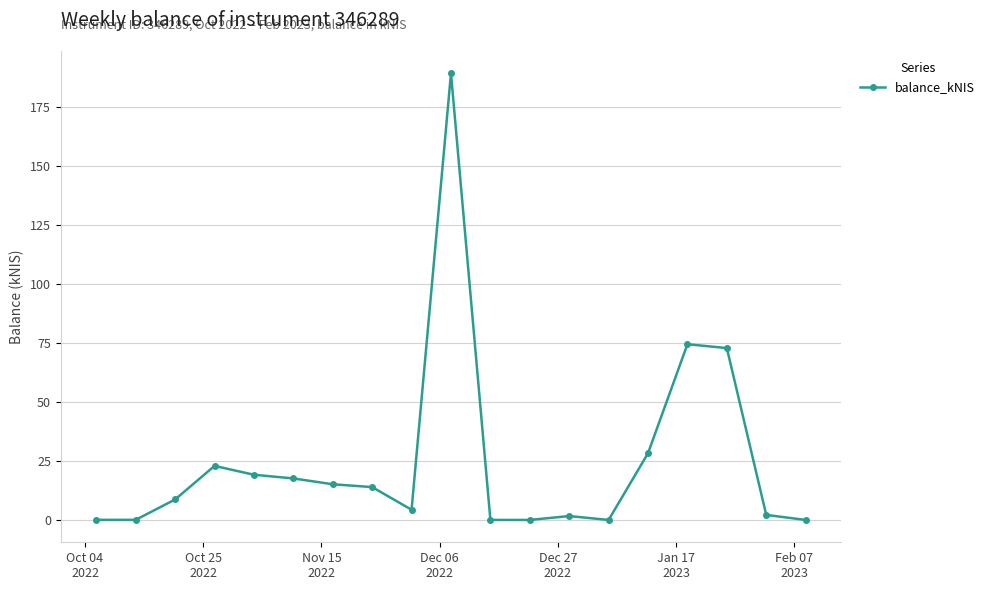

What is the value of the 8th point from the left?

13.9